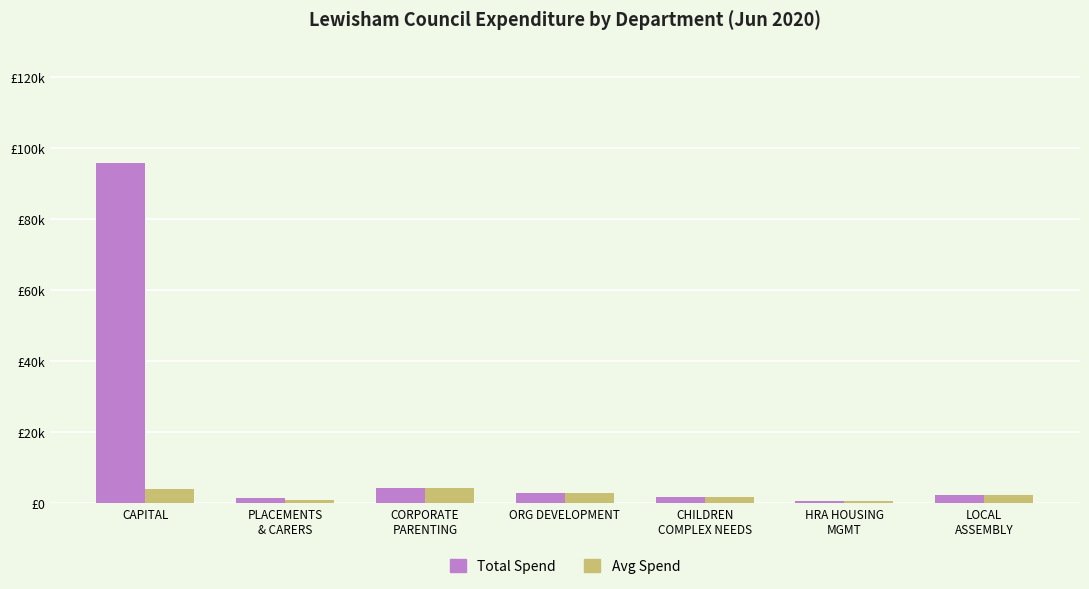

Reading right to left, list all the values displayed in this chart.

Total Spend: 2363.0	674.2	1760.9	2797.4	4287.0	1407.8	95946.9
Avg Spend: 2363.0	674.2	1760.9	2797.4	4287.0	703.9	3997.8